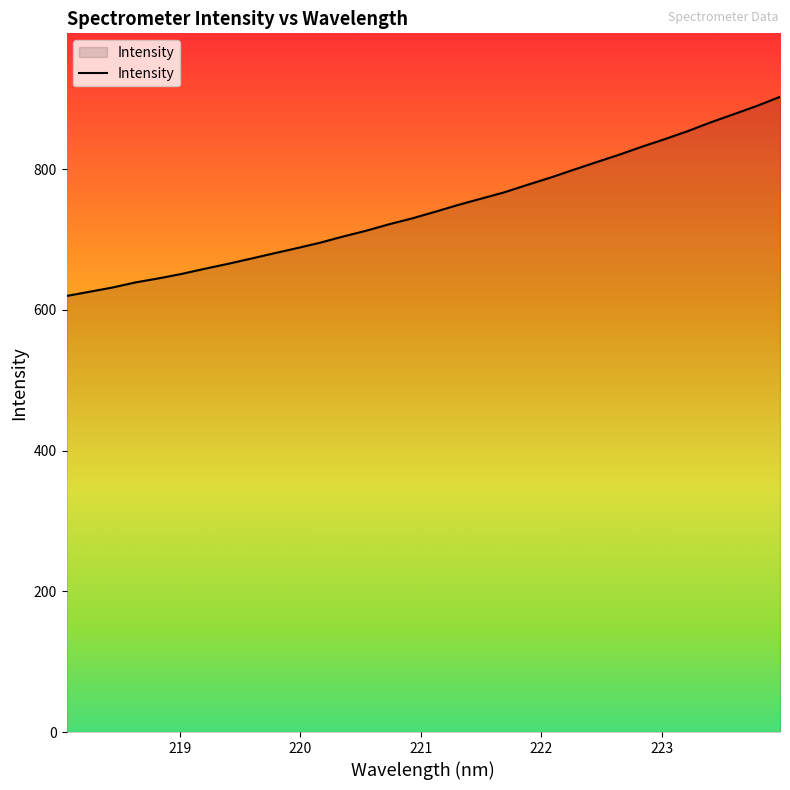

What is the minimum value shown in the chart?

619.7